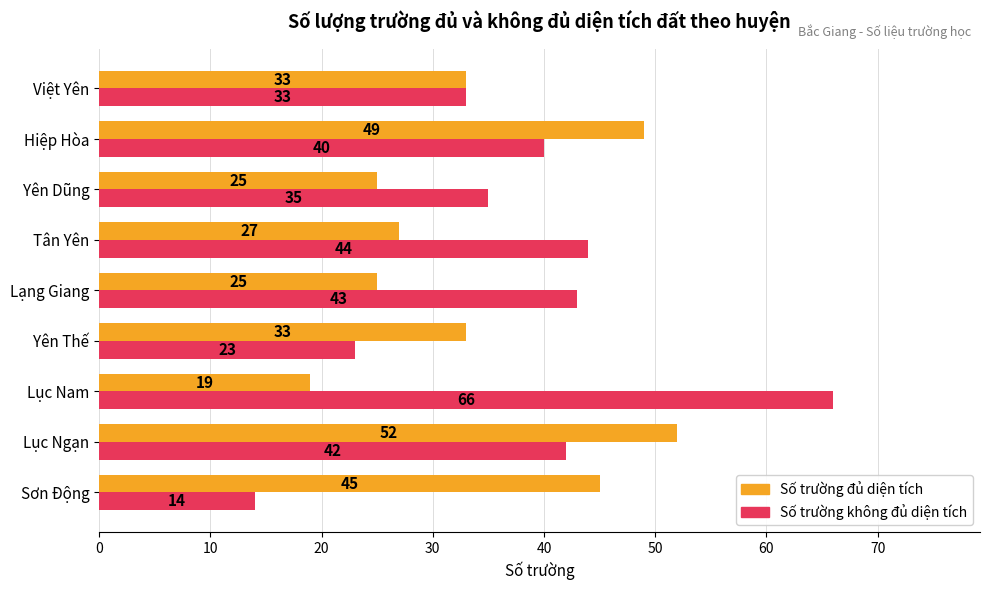

Which series has the widest spread of values?

Số trường không đủ diện tích